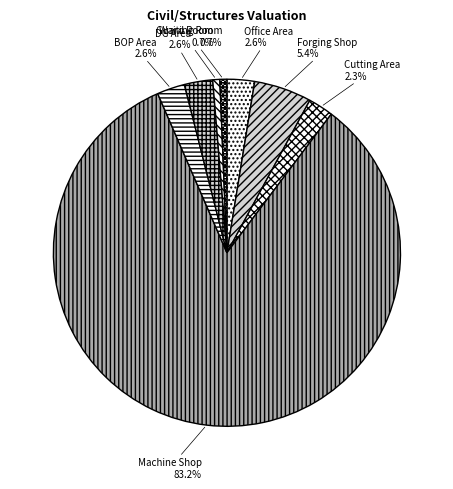

Do Waiting Room and Machine Shop together represent more than half of the pie?

Yes